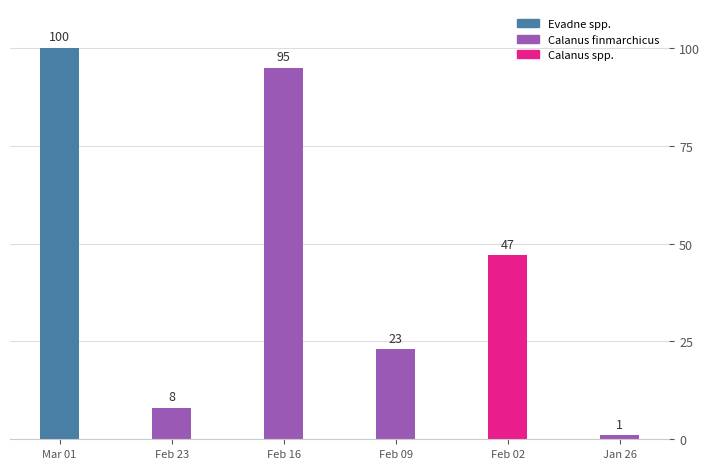

List the labels in order of value, largest first.

Mar 01, Feb 16, Feb 02, Feb 09, Feb 23, Jan 26